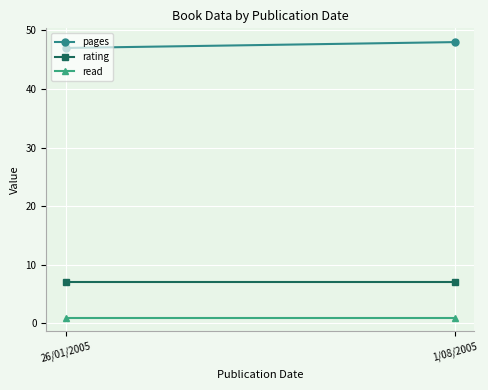

What is the maximum value for read?

1